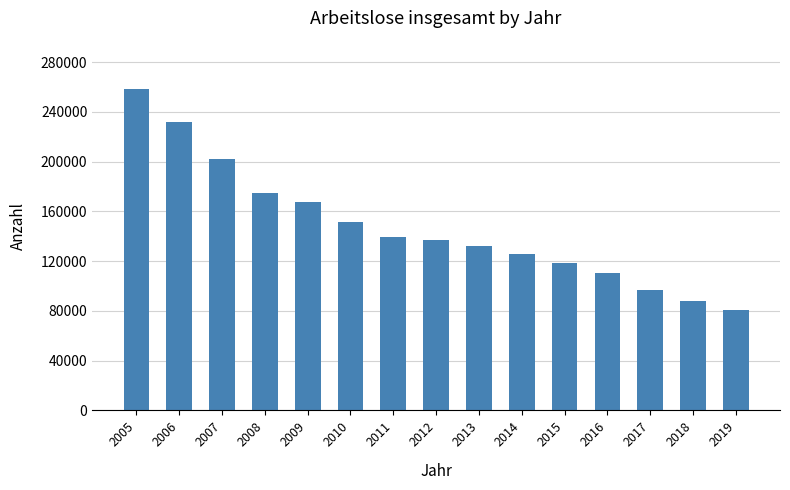

What is the change in value from 2007 to 2014?

-76538.3